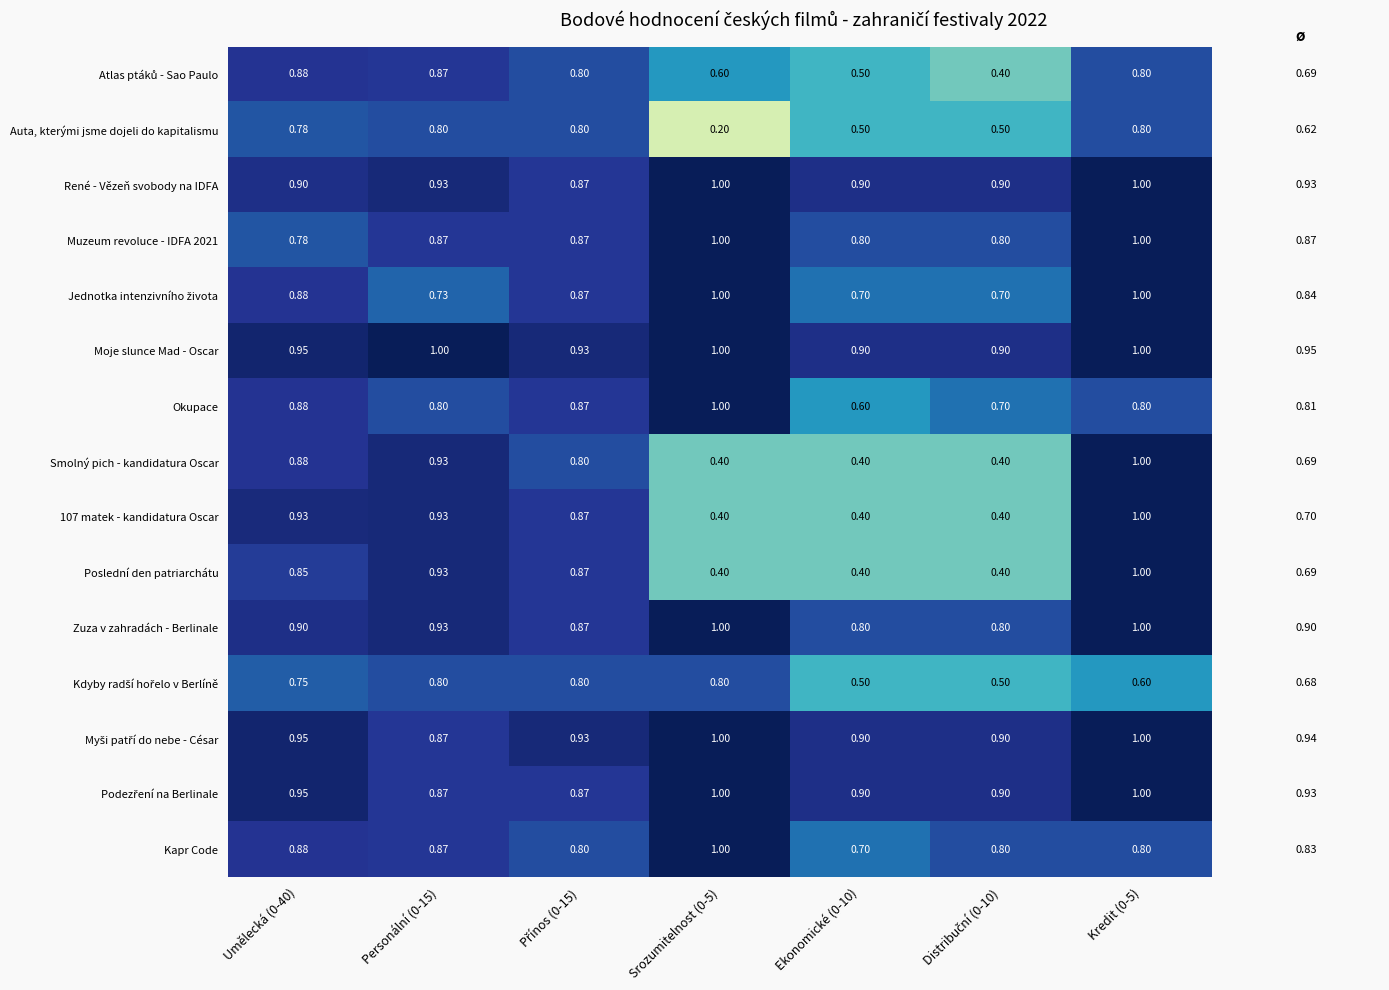

Which series has the largest total across all categories?

Moje slunce Mad - Oscar